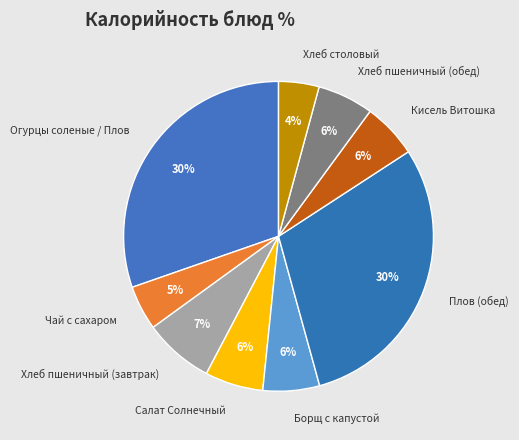

Is the sum of Борщ с капустой and Салат Солнечный greater than half?

No